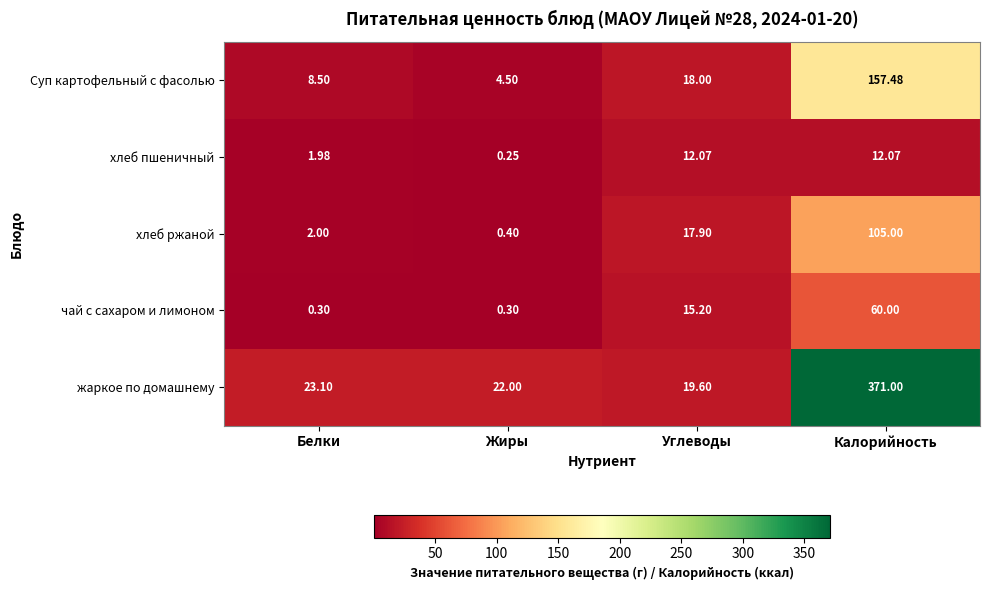

Count the number of data series in this chart.

5